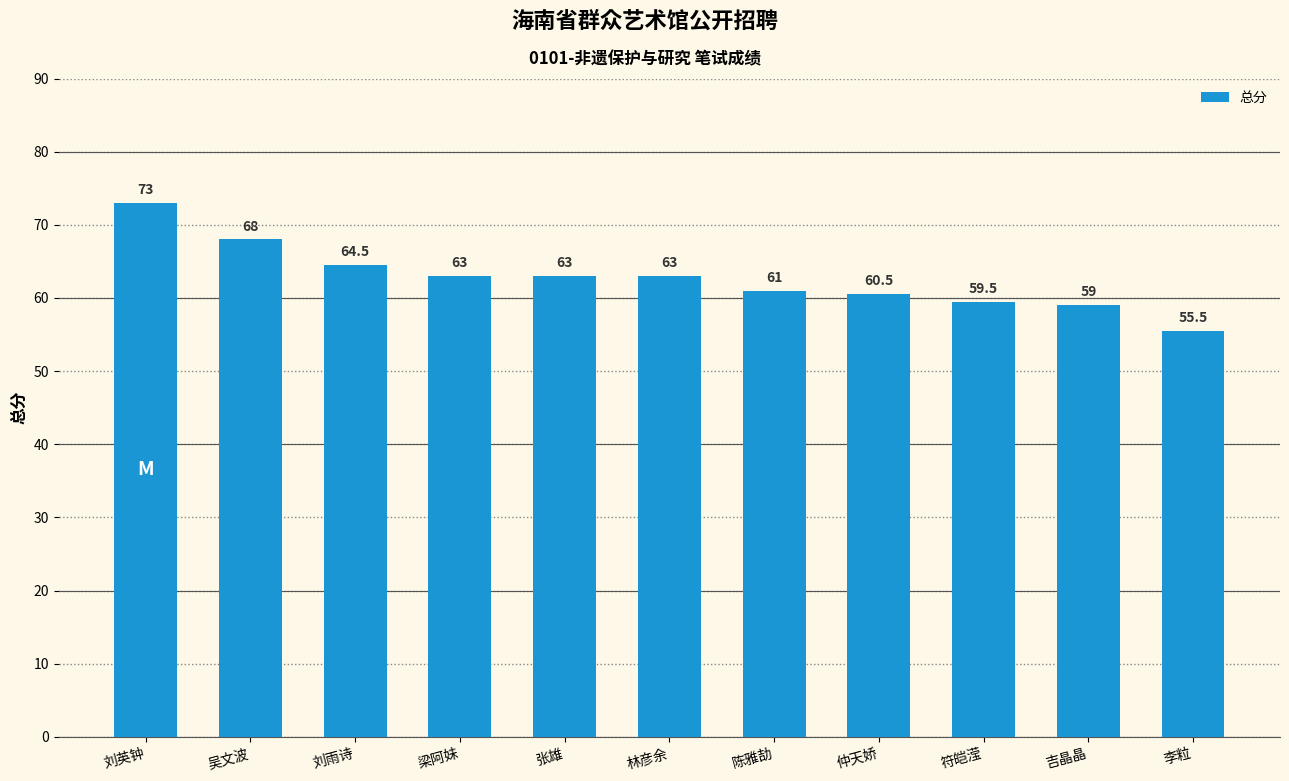

Reading left to right, transcribe all the data shown in this chart.

73.0	68.0	64.5	63.0	63.0	63.0	61.0	60.5	59.5	59.0	55.5